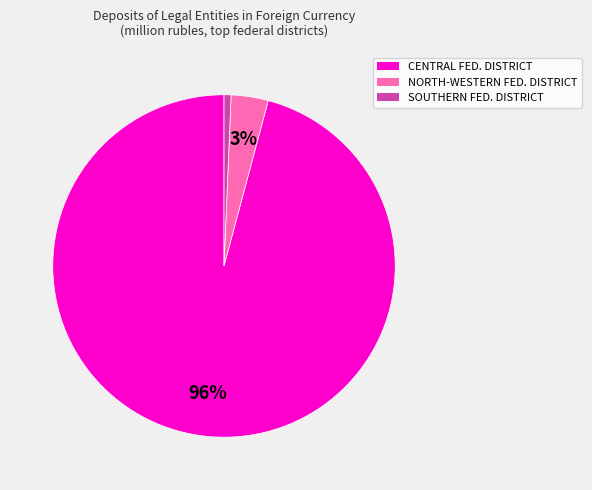

The CENTRAL FED. DISTRICT slice represents 96% of the pie. True or false?

True